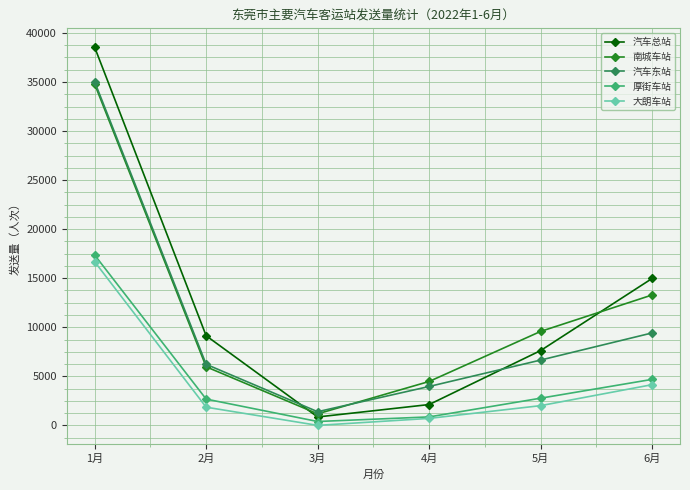

At which label is 汽车总站 closest to 19698?

6月